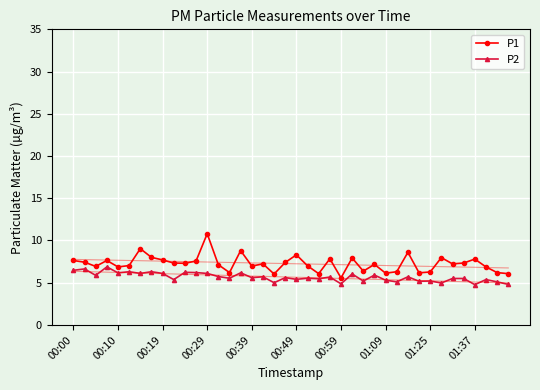

What is the minimum value shown in the chart?

4.8